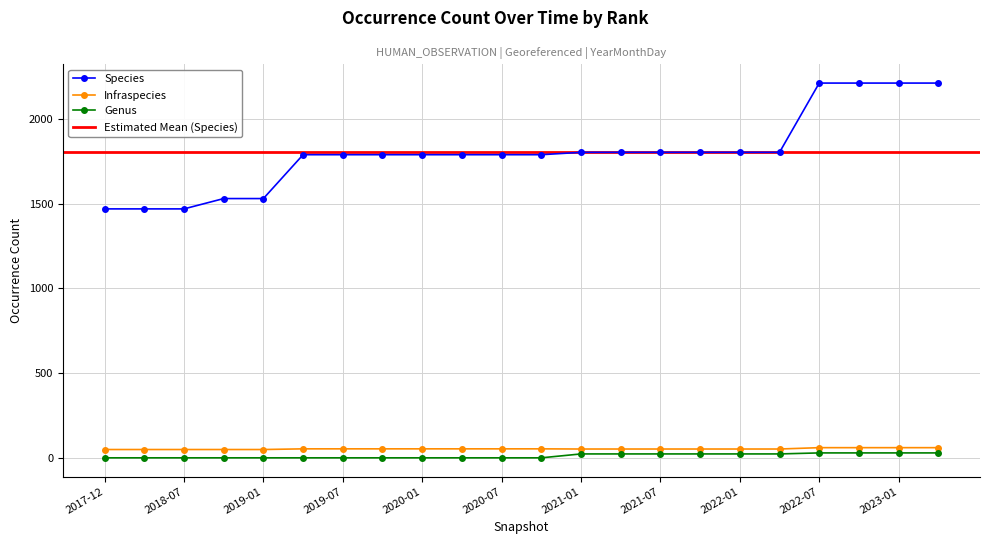

What is the difference between the second highest and second lowest values in the Species series?

743